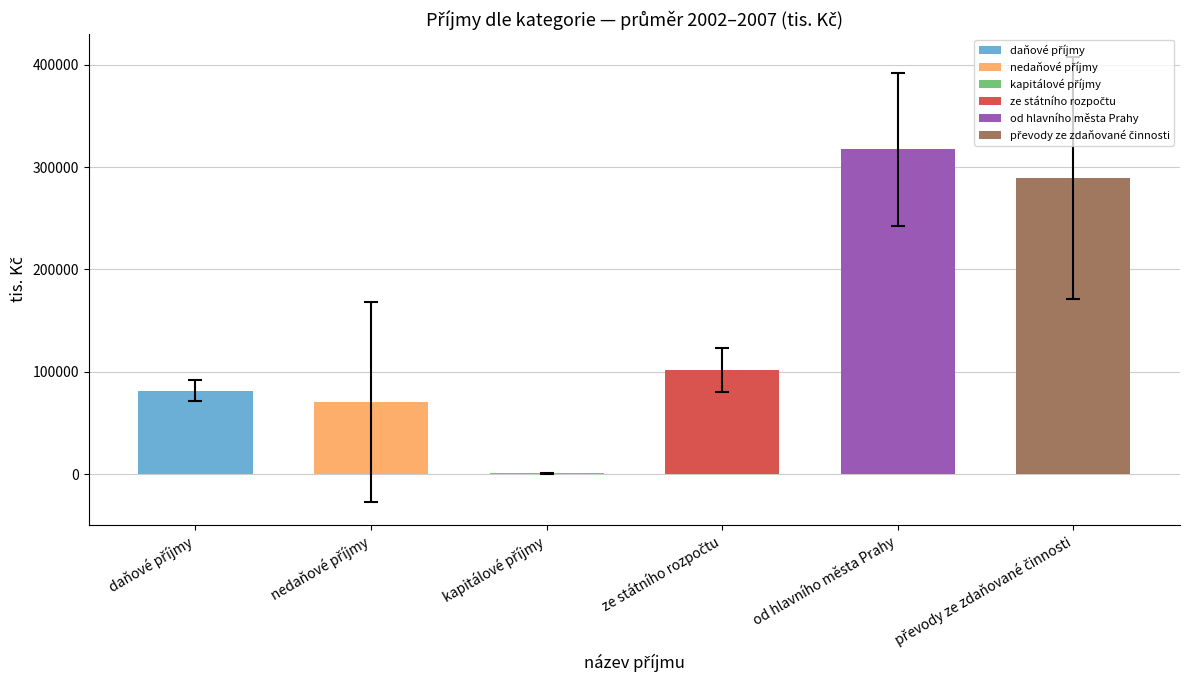

What is the label of the 2nd bar from the left?

nedaňové příjmy